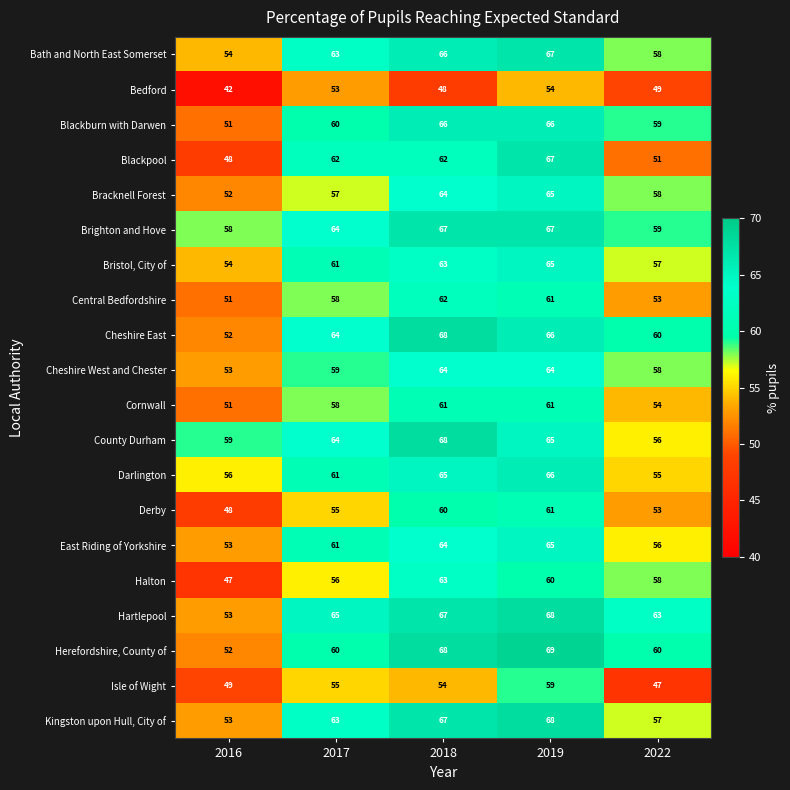

What is the difference between the maximum and second lowest values in the Central Bedfordshire series?

9